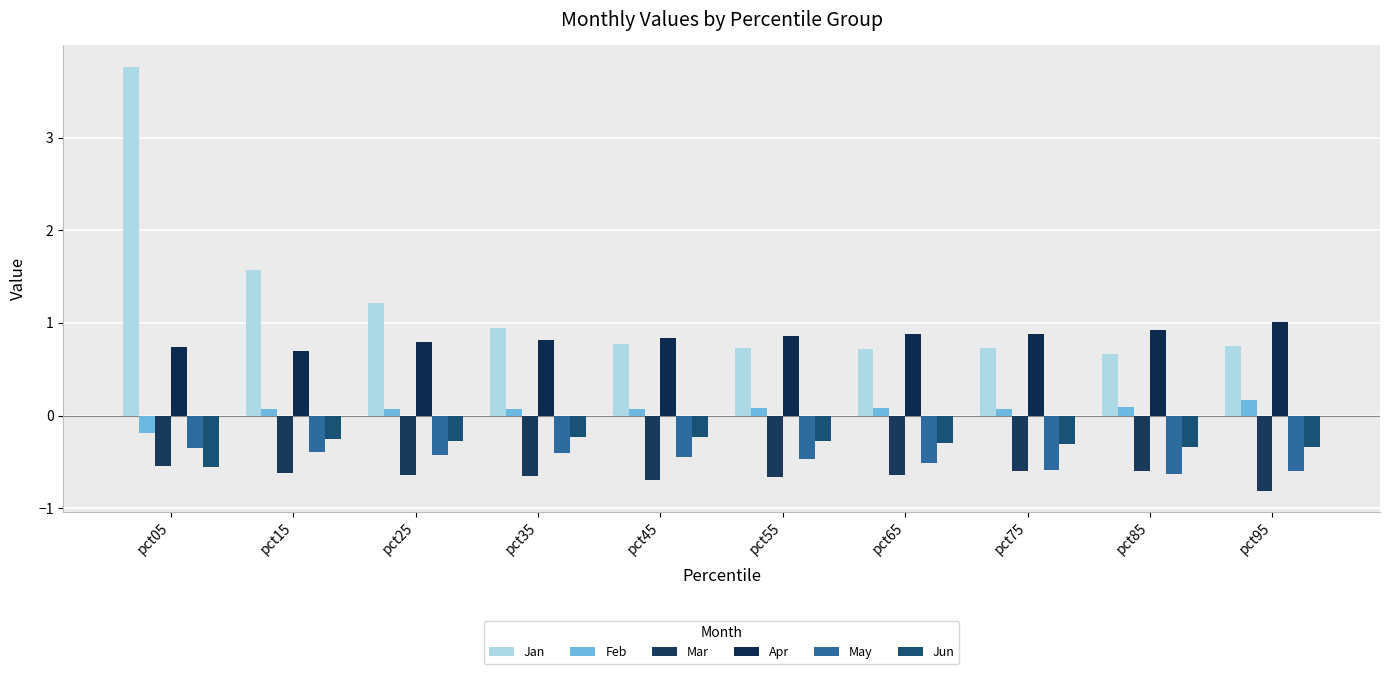

At which label is Apr closest to 0?

pct15